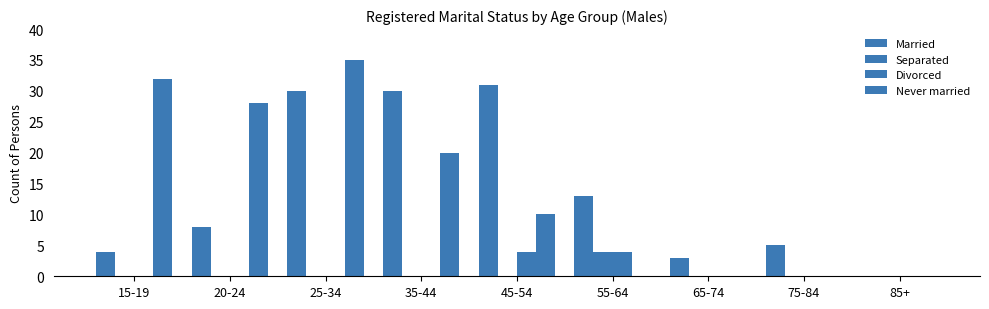

Reading right to left, what are all the values shown in this chart?

Married: 0	5	3	13	31	30	30	8	4
Separated: 0	0	0	4	0	0	0	0	0
Divorced: 0	0	0	4	4	0	0	0	0
Never married: 0	0	0	0	10	20	35	28	32